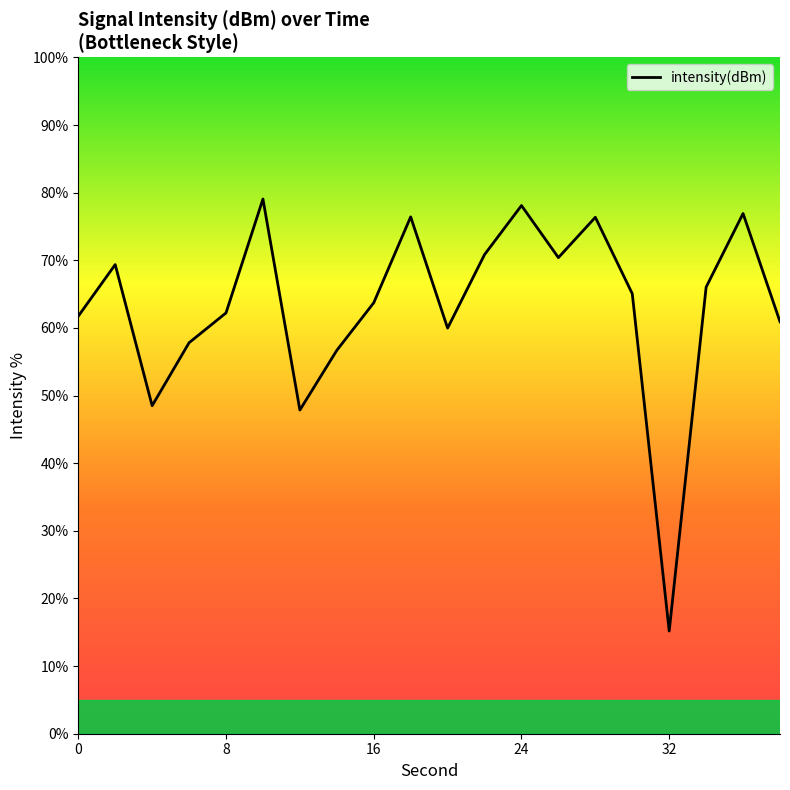

What is the sum of all values?

1263.2